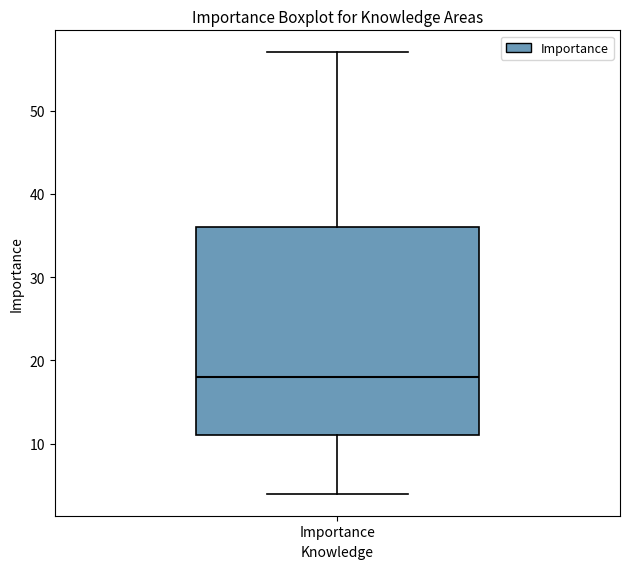

Read this box plot against the y-axis: the position of the median line, the range covered by the box, and the ends of both whiskers. The values are not printed on the chart, so give them approximately, as read against the axis.

median 18, box 11 to 36, whiskers 4 to 57